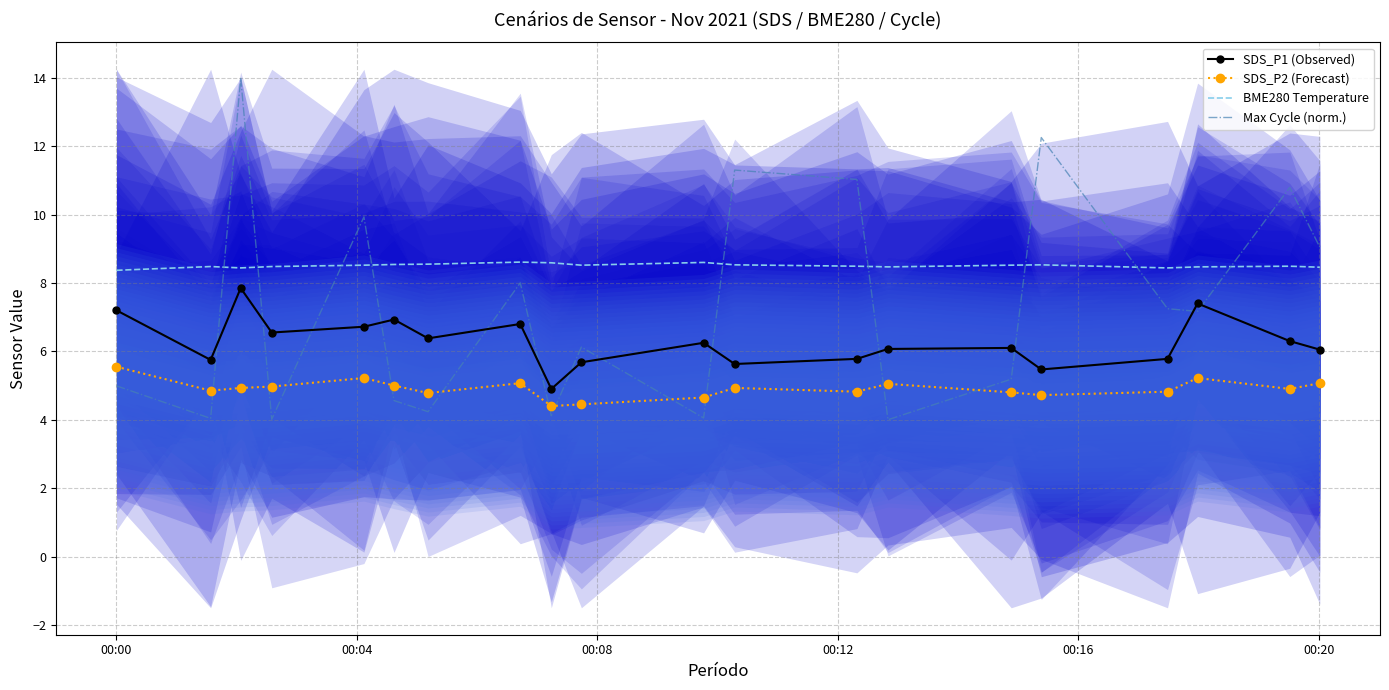

What is the lowest value of the SDS_P2 (Forecast) series?

4.4